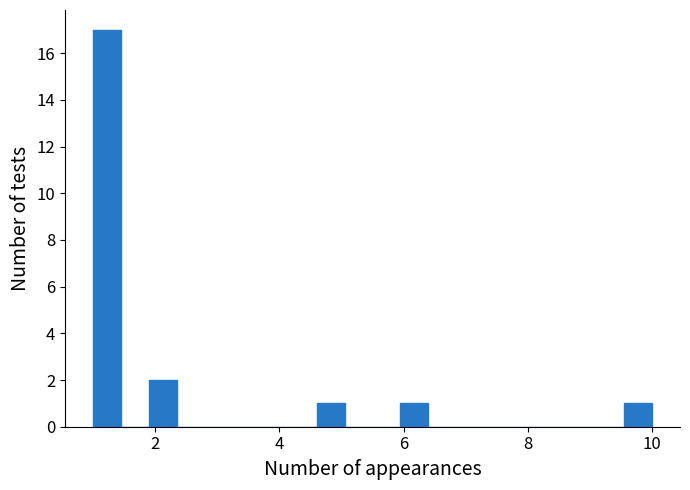

Read against the x-axis, roughly where is the centre of the tallest bar?

1.2